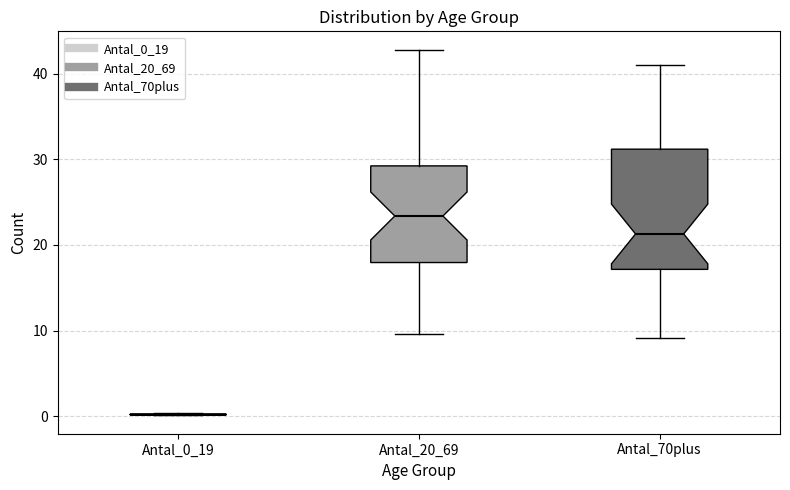

Reading left to right, read every box against the y-axis: the position of its median line, the range the box covers, and the ends of its whiskers. The values are not printed on the chart, so give them approximately, as read against the axis.

Antal_0_19: box collapsed to a line at 0, whiskers 0 to 0
Antal_20_69: median 23, box 18 to 29, whiskers 10 to 43
Antal_70plus: median 21, box 17 to 31, whiskers 9 to 41